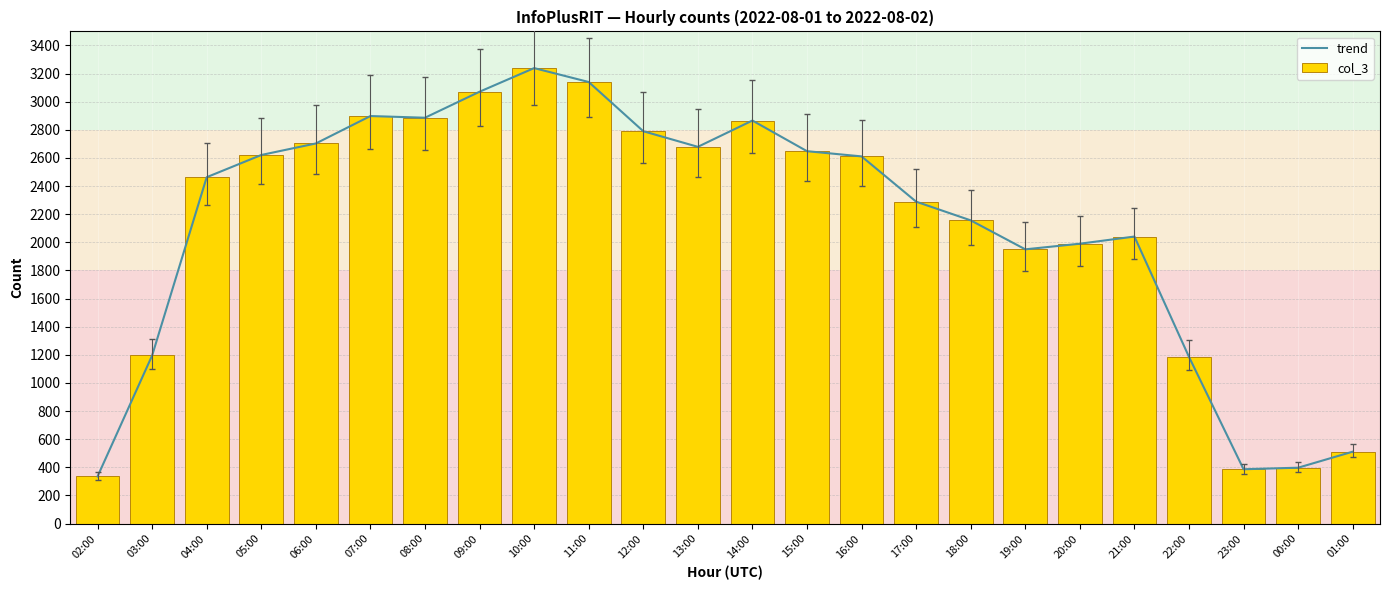

How many values in the col_3 series are below 2611?

12